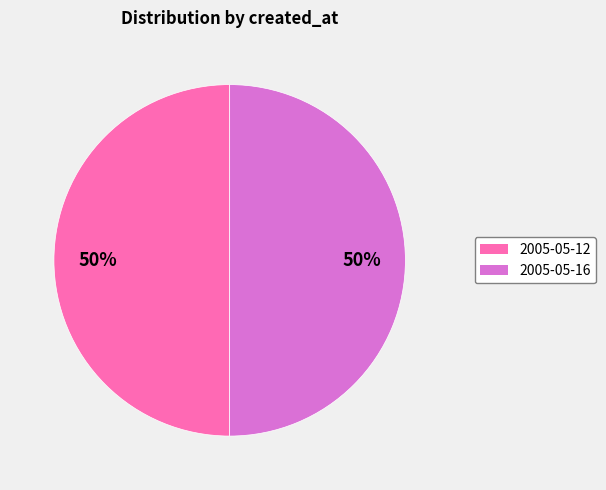

How many segments does this pie chart have?

2